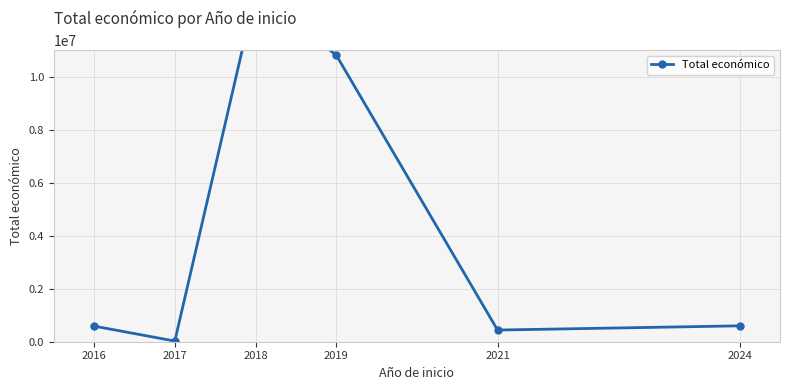

How many interior local valleys (lower than both neighbors) does the data have?

2